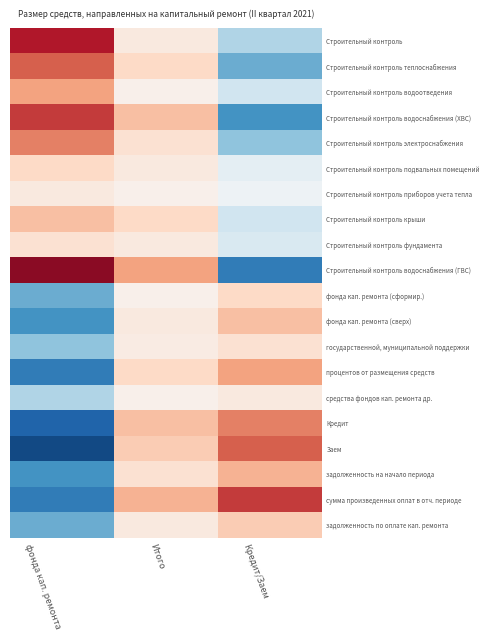

What is the difference between the highest and lowest values at Кредит/Заем?

1.4